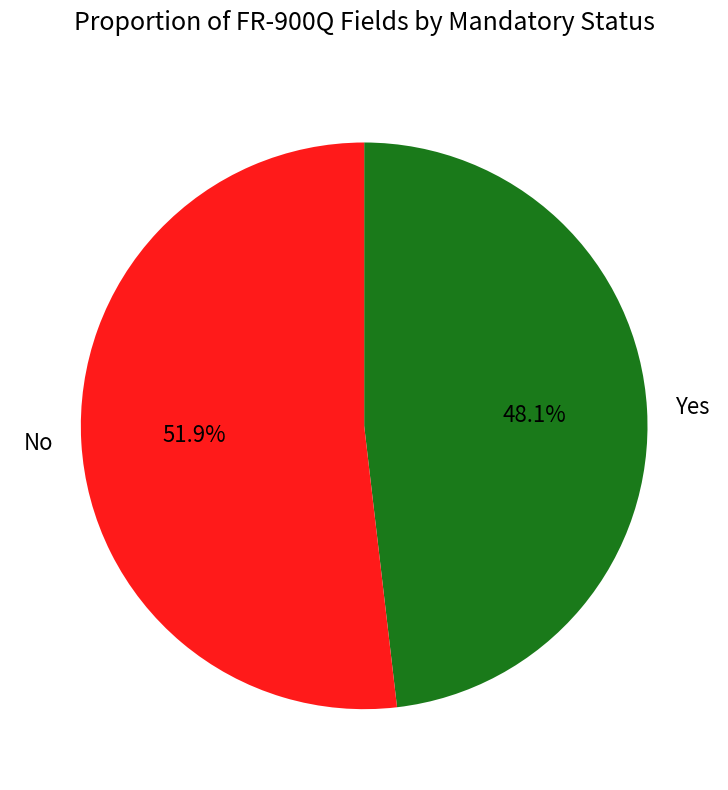

To the nearest percent, what is the combined percentage of Yes and No?

100%